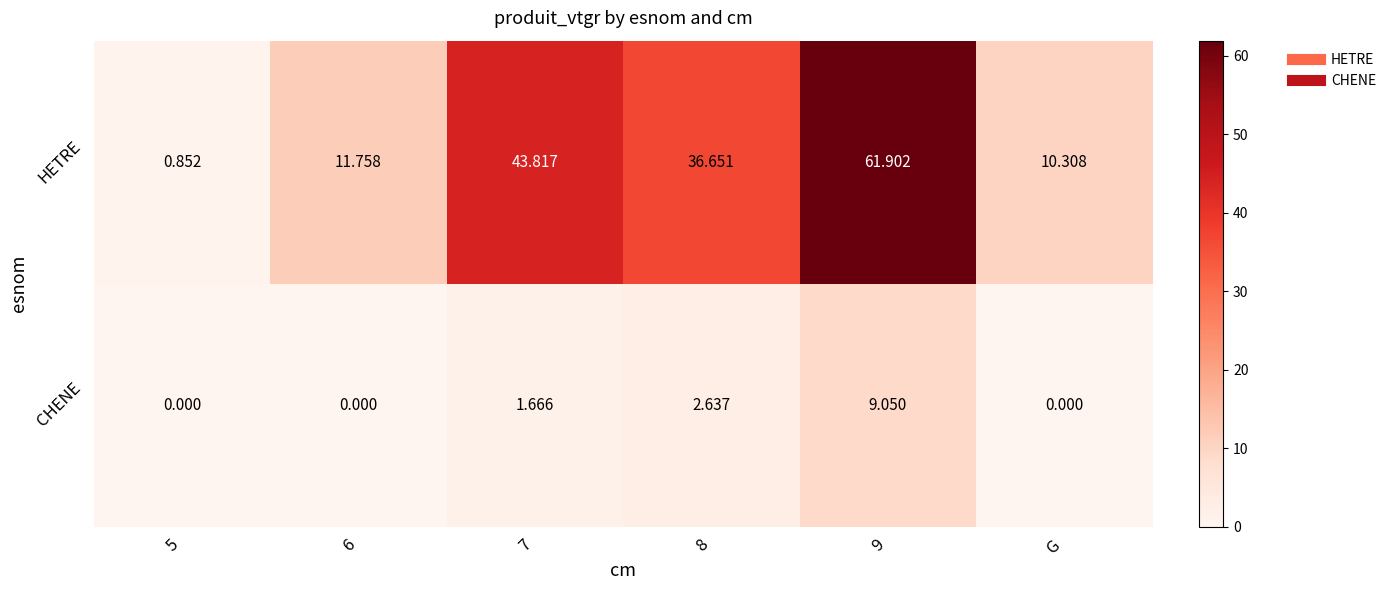

At how many categories does at least one series exceed 44?

1